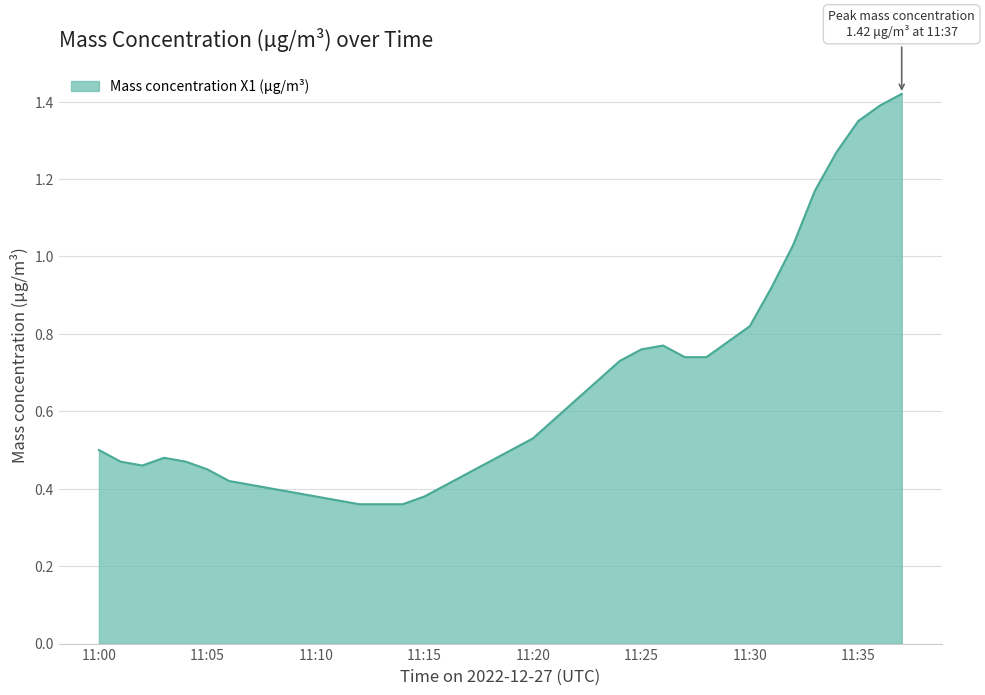

What is the difference between the maximum and minimum values?

1.1